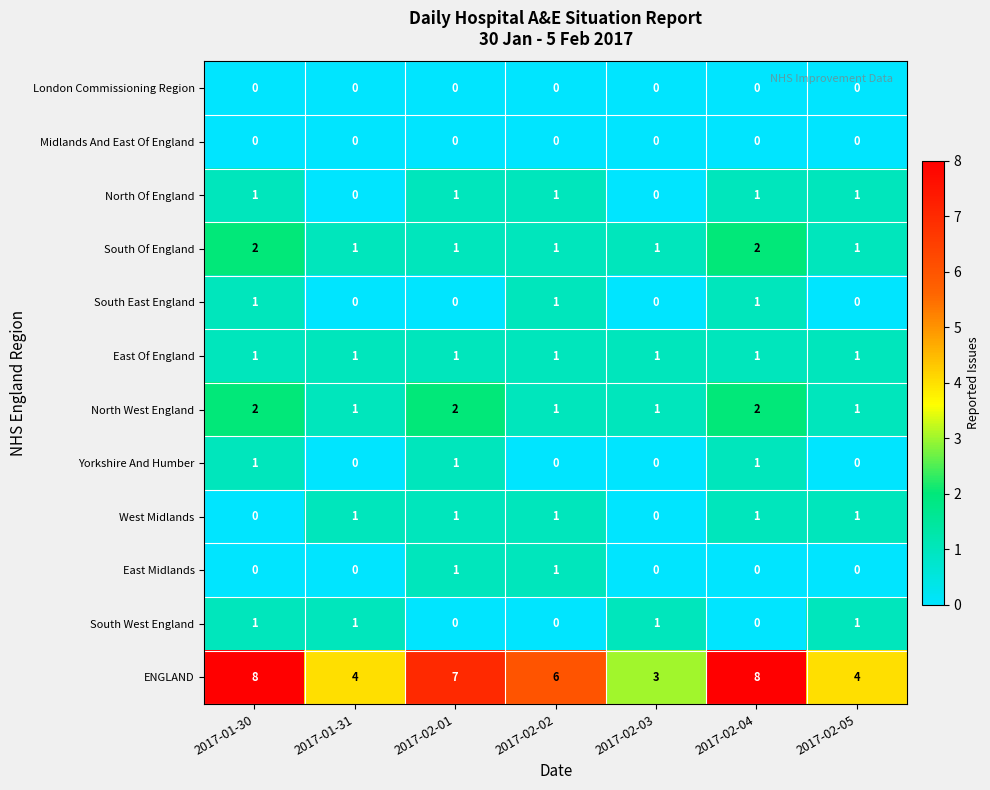

Which series has the widest spread of values?

ENGLAND